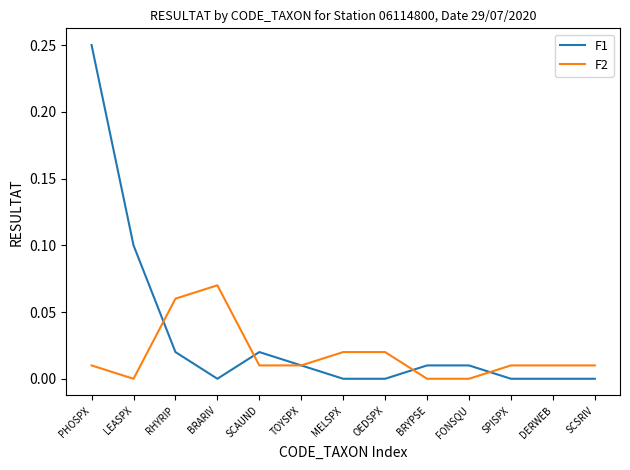

At which label does F1 reach its peak?

PHOSPX